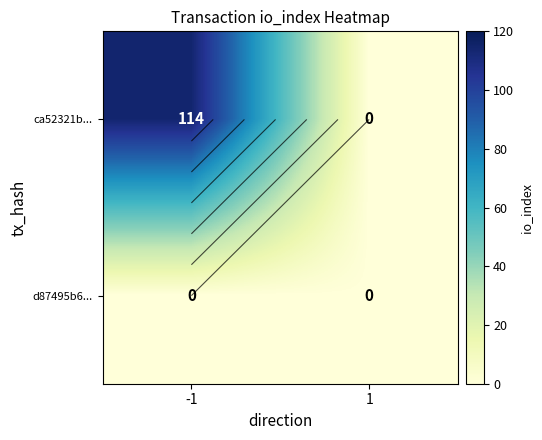

Rank the series by their maximum value, from lowest to highest.

d87495b6..., ca52321b...